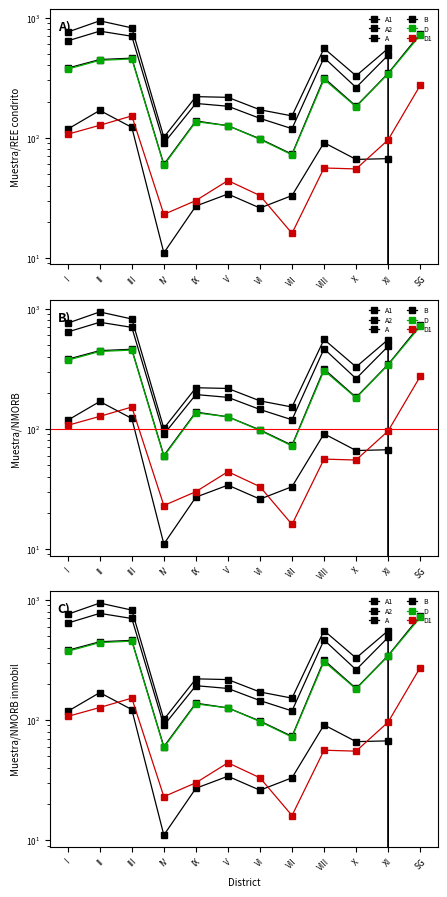

True or false: A1 has a value of 358 at X.

False